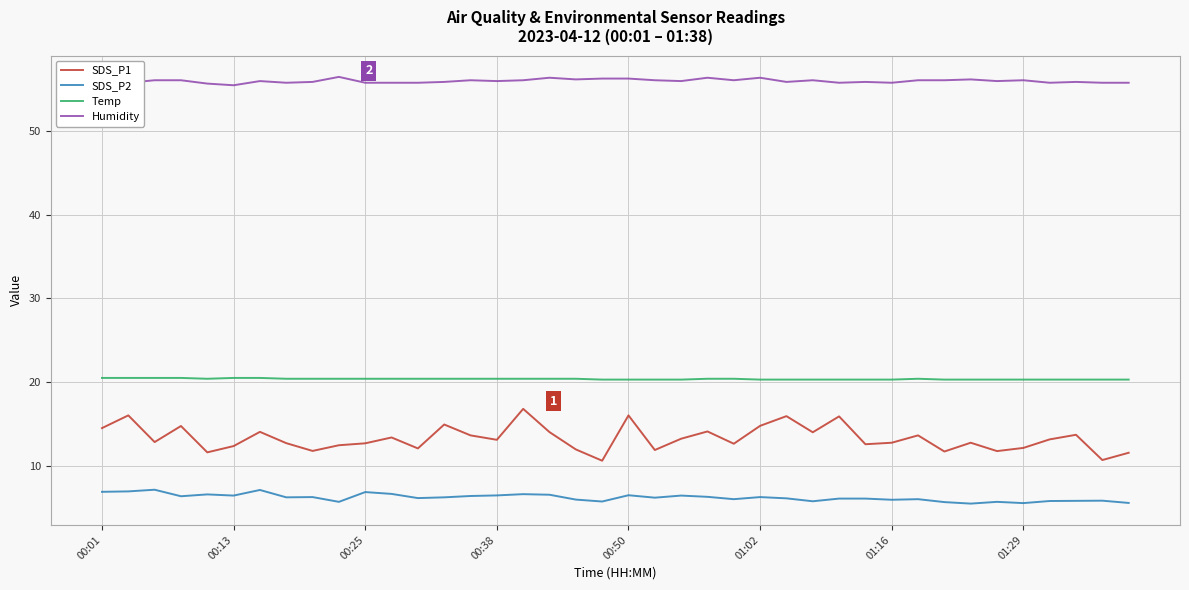

Which series has the largest total across all categories?

Humidity